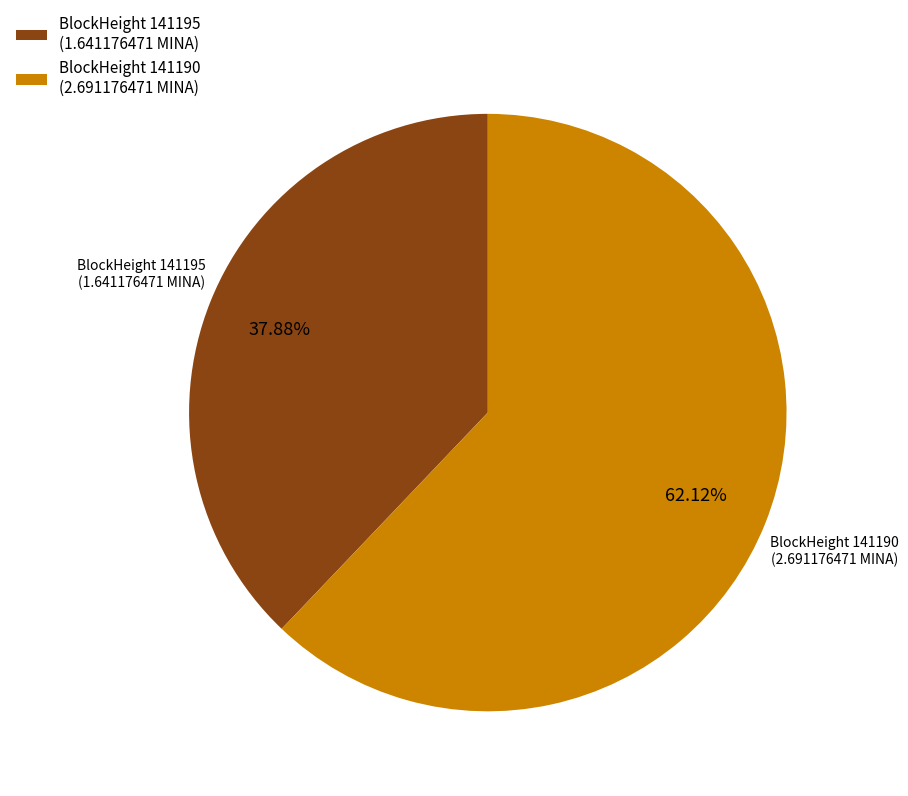

Which slice represents more than half of the pie?

BlockHeight 141190 (2.691176471 MINA)